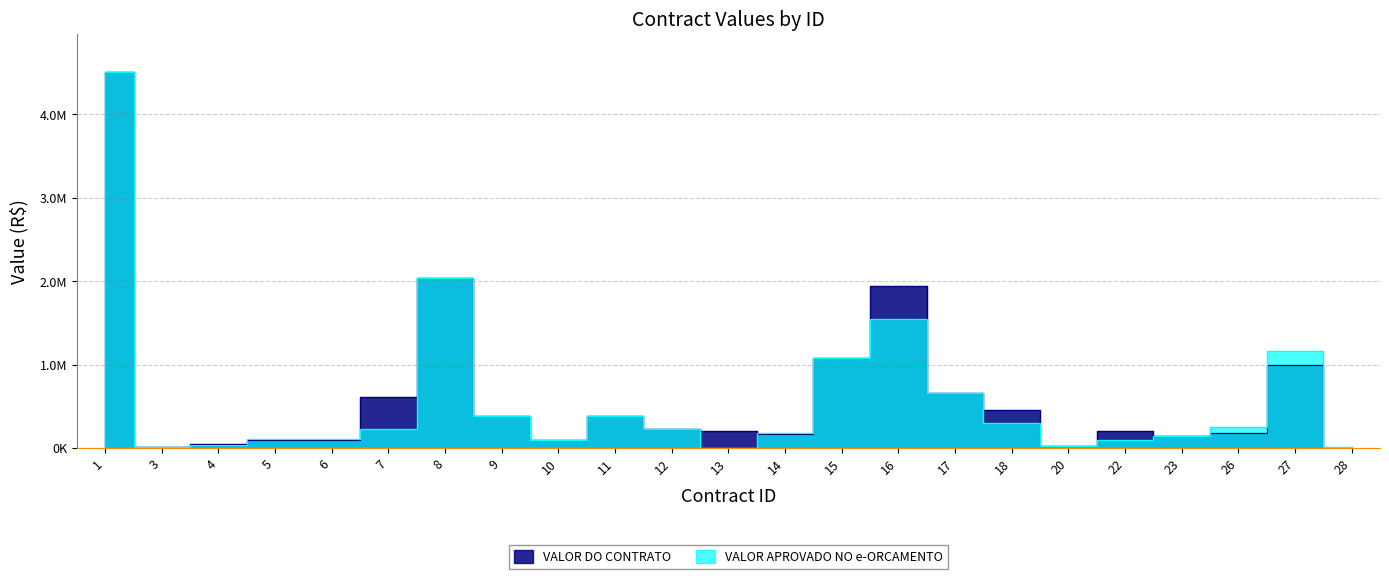

Where is VALOR APROVADO NO e-ORCAMENTO nearest to the value 2256200?

8